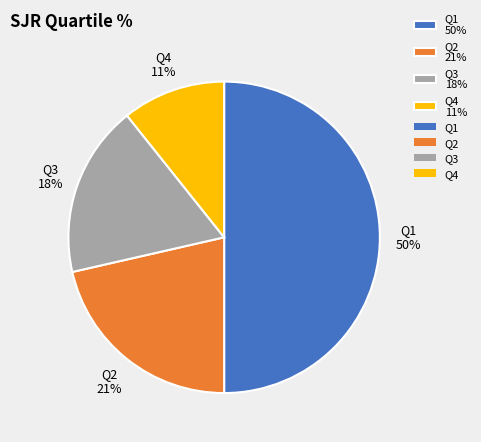

Count the number of slices in the pie.

4